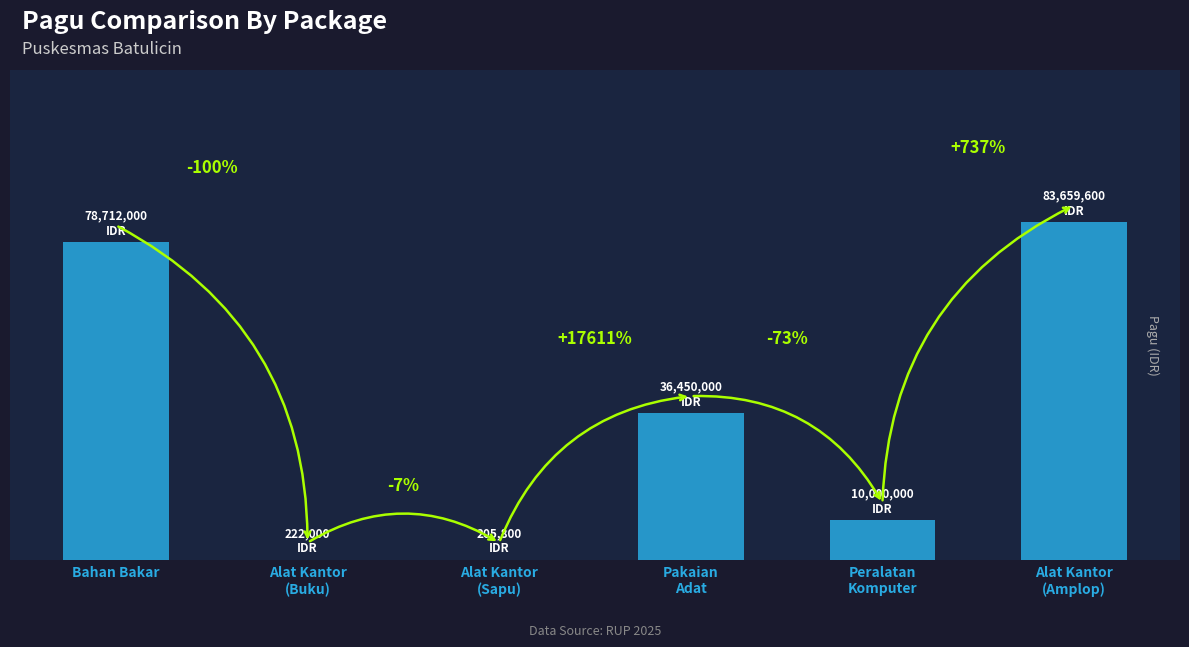

What is the difference between the second highest and minimum values?

78506200